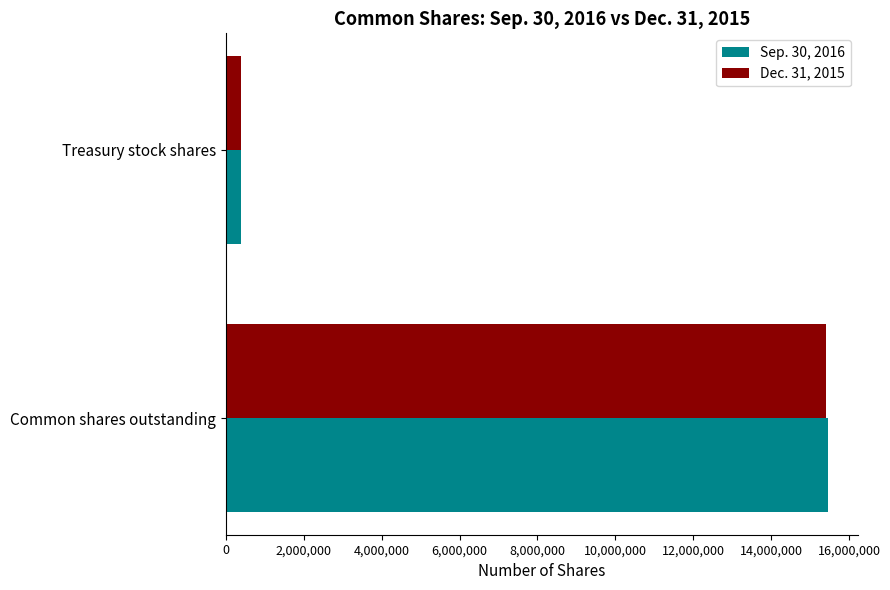

Where is Sep. 30, 2016 nearest to the value 7921954?

Treasury stock shares